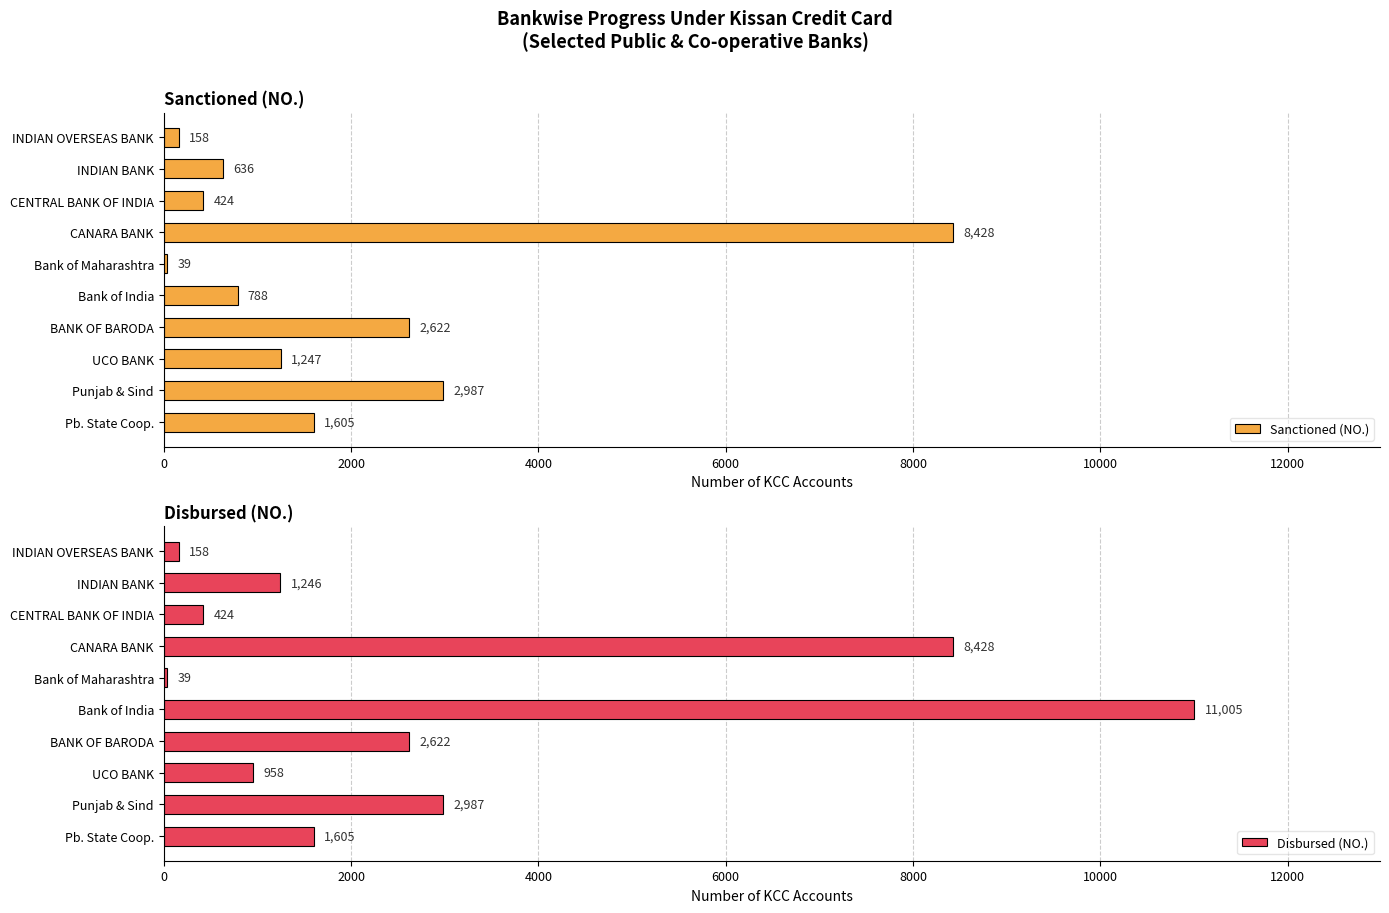

Is it true that Sanctioned (NO.) equals 2159 at UCO BANK?

False